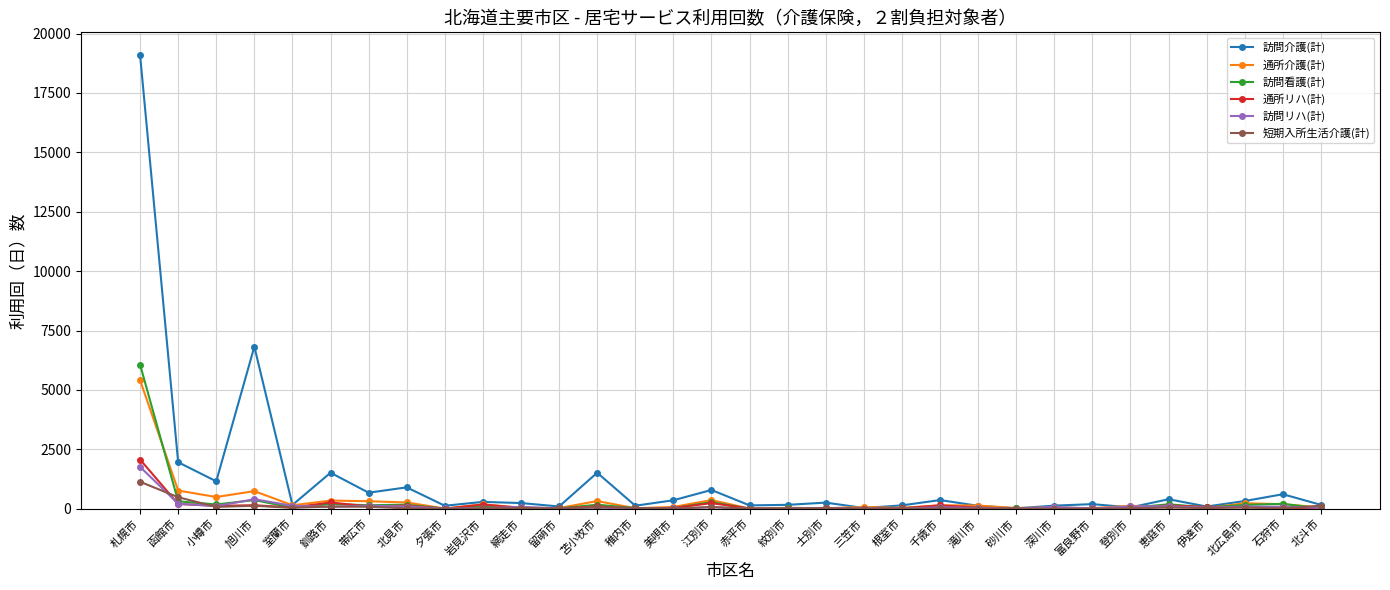

Which series has the largest total across all categories?

訪問介護(計)